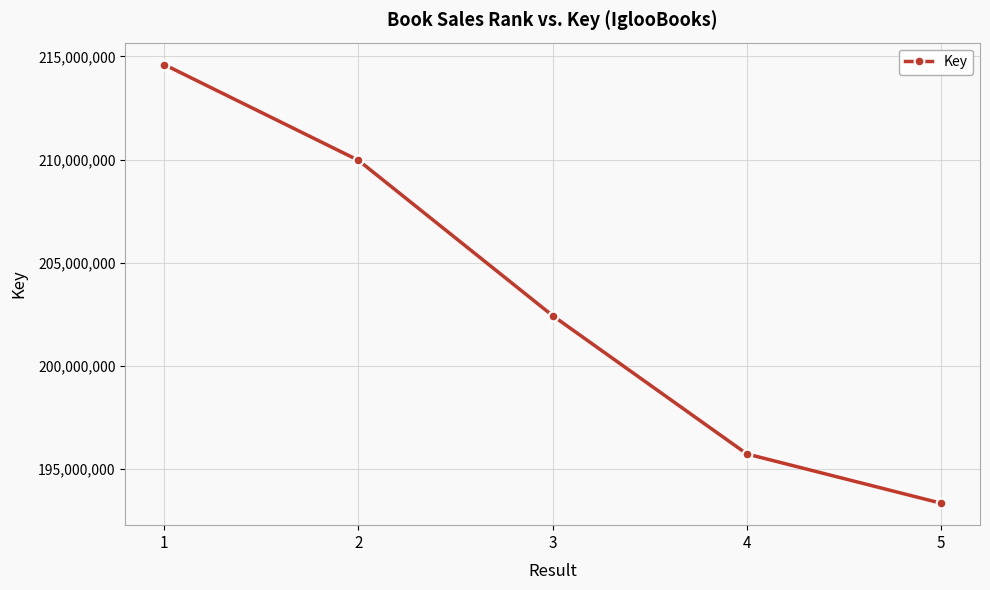

Which category has the lowest value across all series?

5